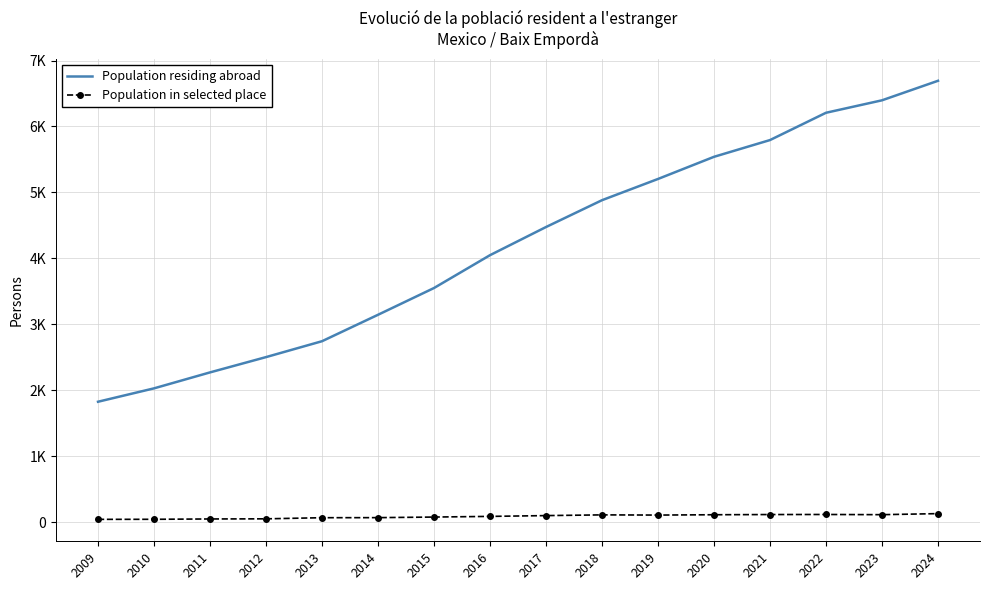

True or false: Population in selected place has more than 1 interior local peaks.

True